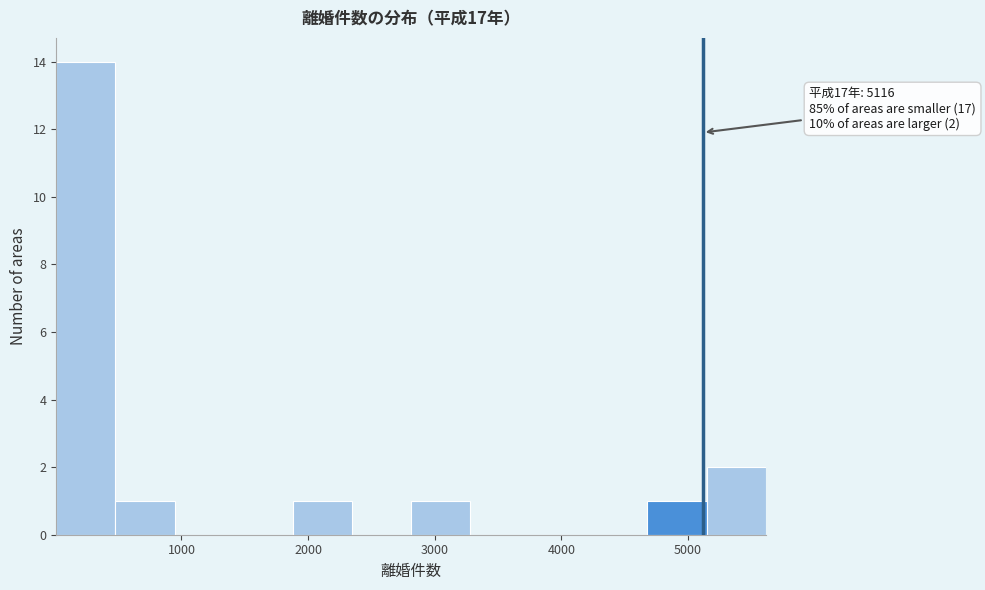

Which range on the x-axis has the tallest bar?

0 to 500